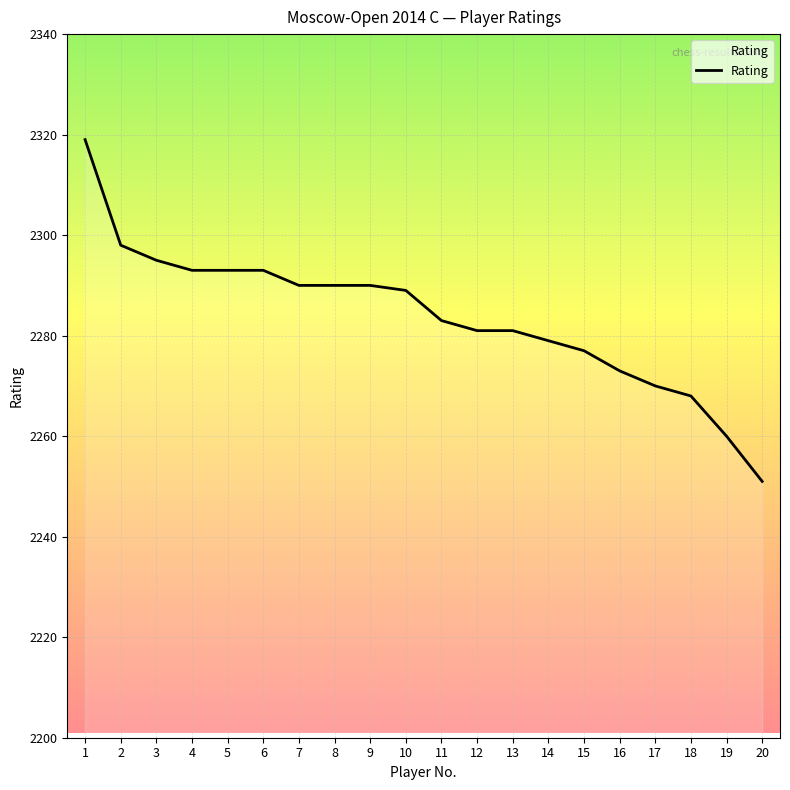

What is the approximate value at 15?

2277